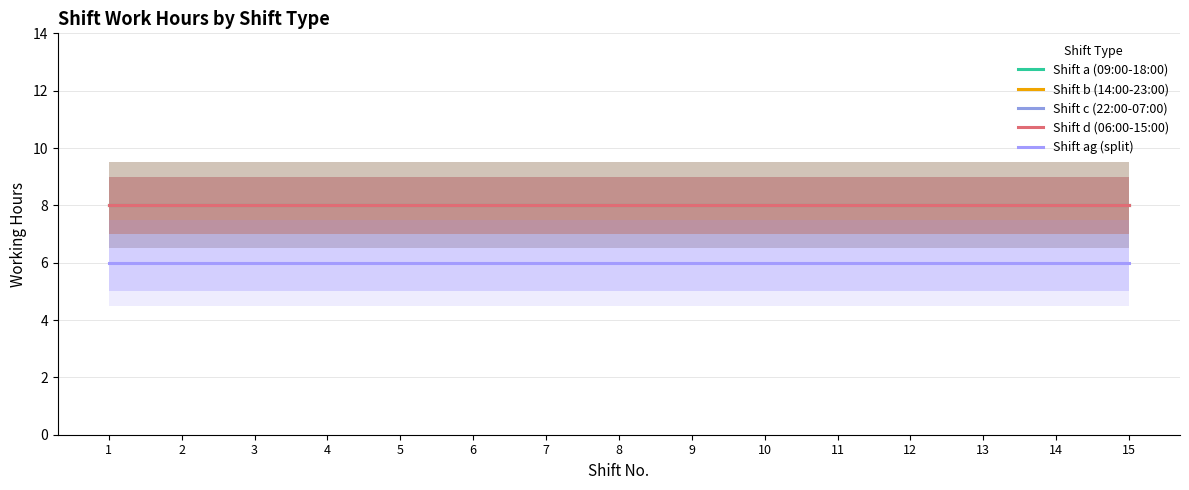

True or false: Shift c (22:00-07:00) has more than 2 points higher than both neighbors.

False